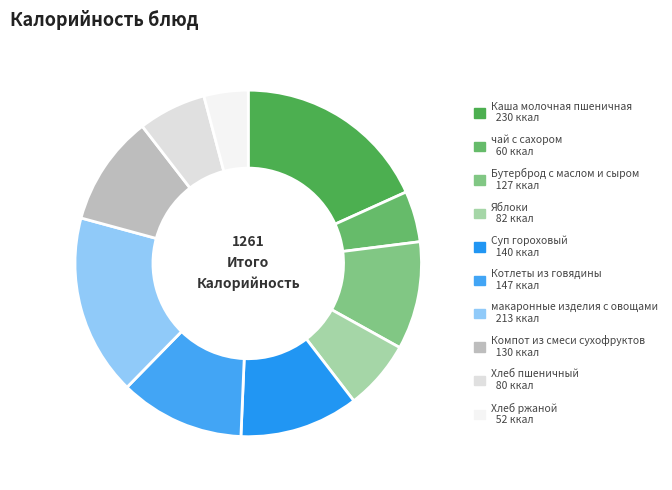

What is the ratio of the value at Компот из смеси сухофруктов to the value at Яблоки?

1.6